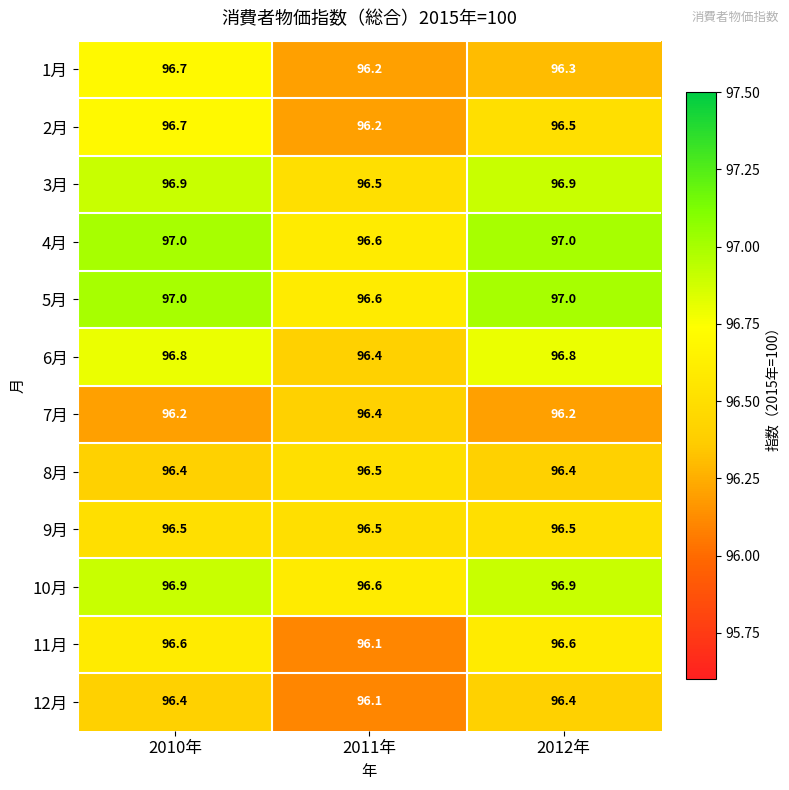

What is the greatest value displayed?

97.0